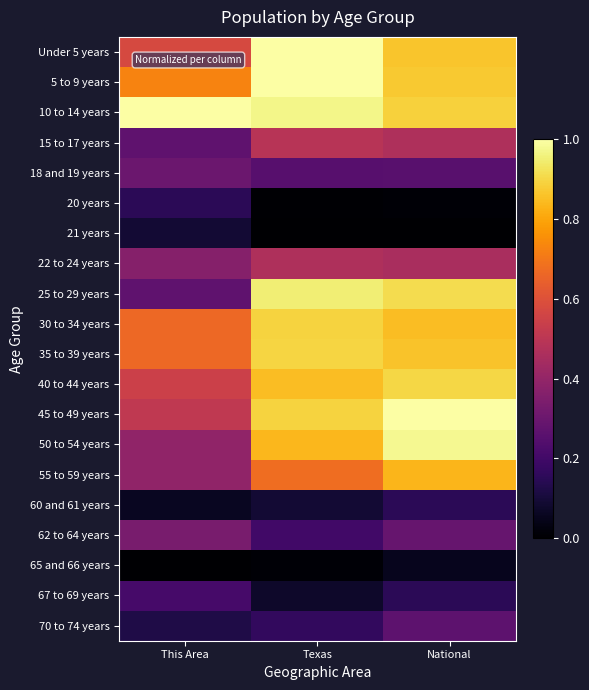

At how many categories does at least one series exceed 0?

3